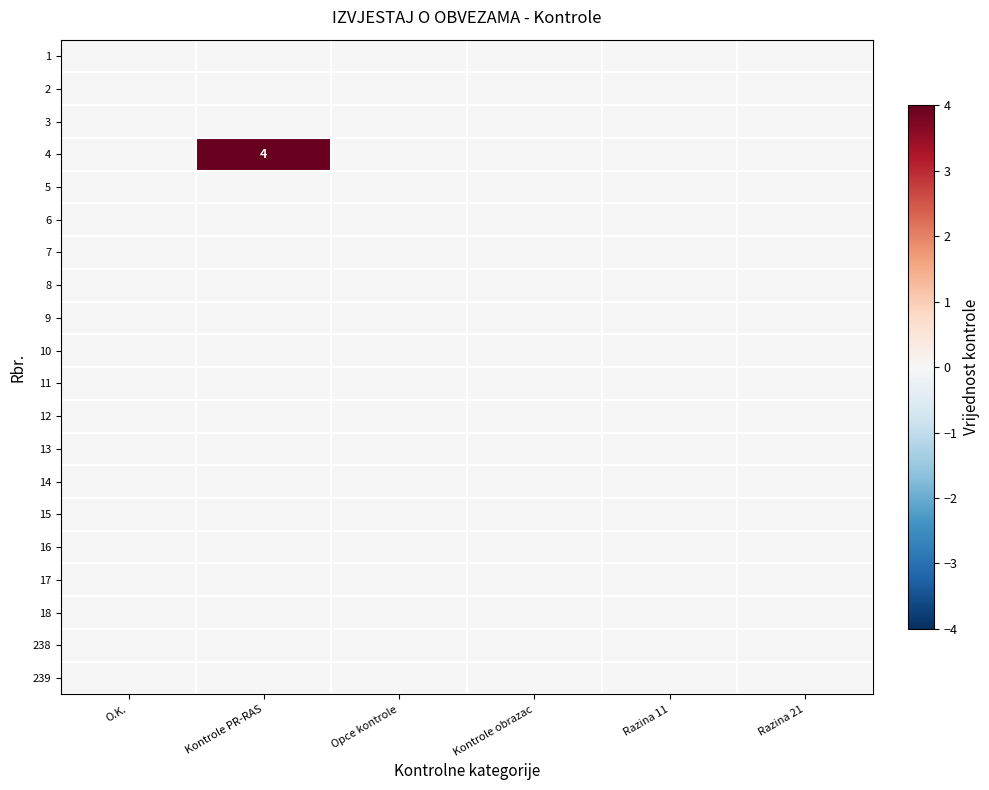

Between Kontrole obrazac and Kontrole PR-RAS, which is larger?

Kontrole obrazac